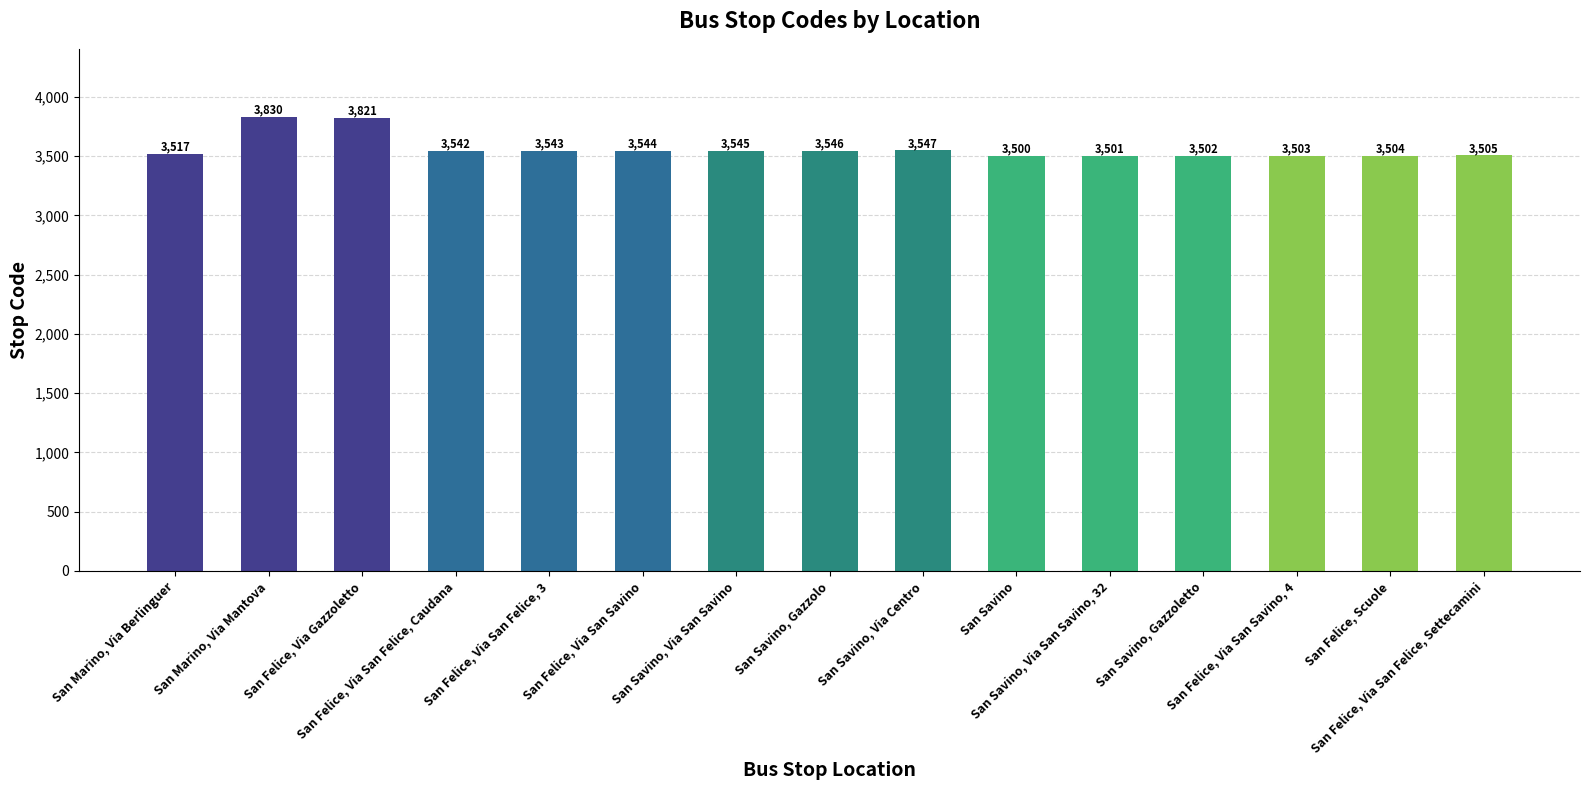

What is the difference between the second highest and second lowest values?

320